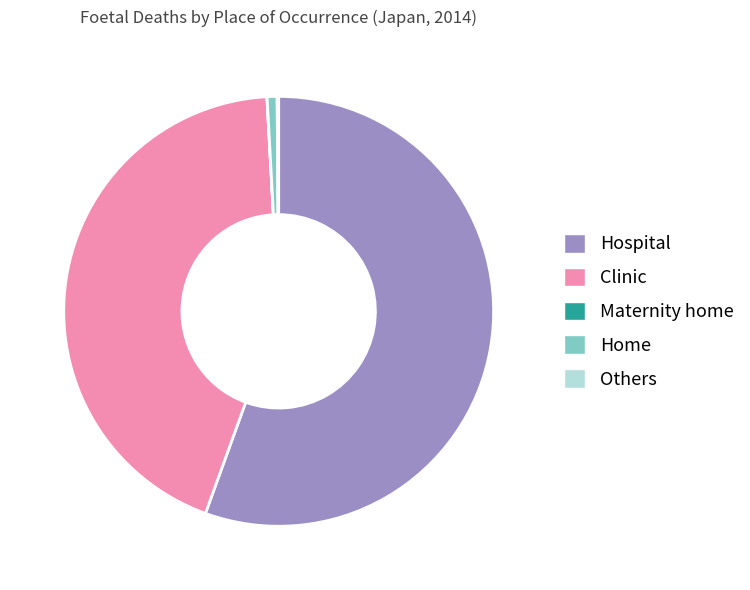

Is there a majority slice in this chart?

Yes